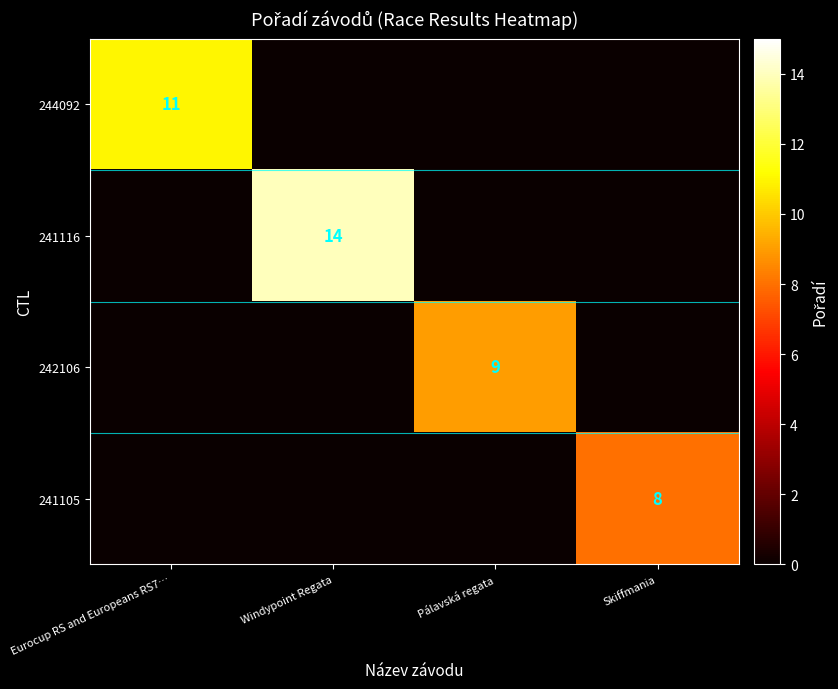

The 241116 series shows 14 at Windypoint Regata. True or false?

True